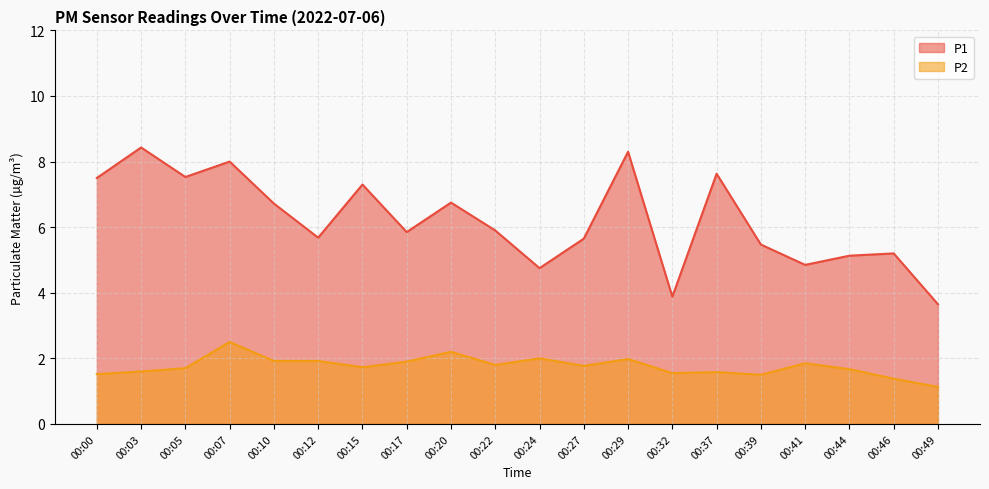

True or false: P1 has more than 1 points higher than both neighbors.

True